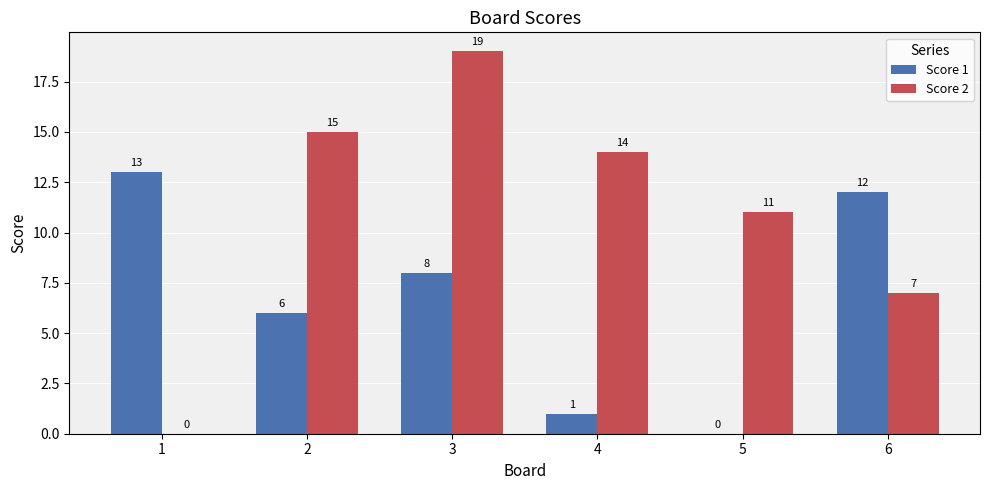

What is the sum of all Score 2 values?

66